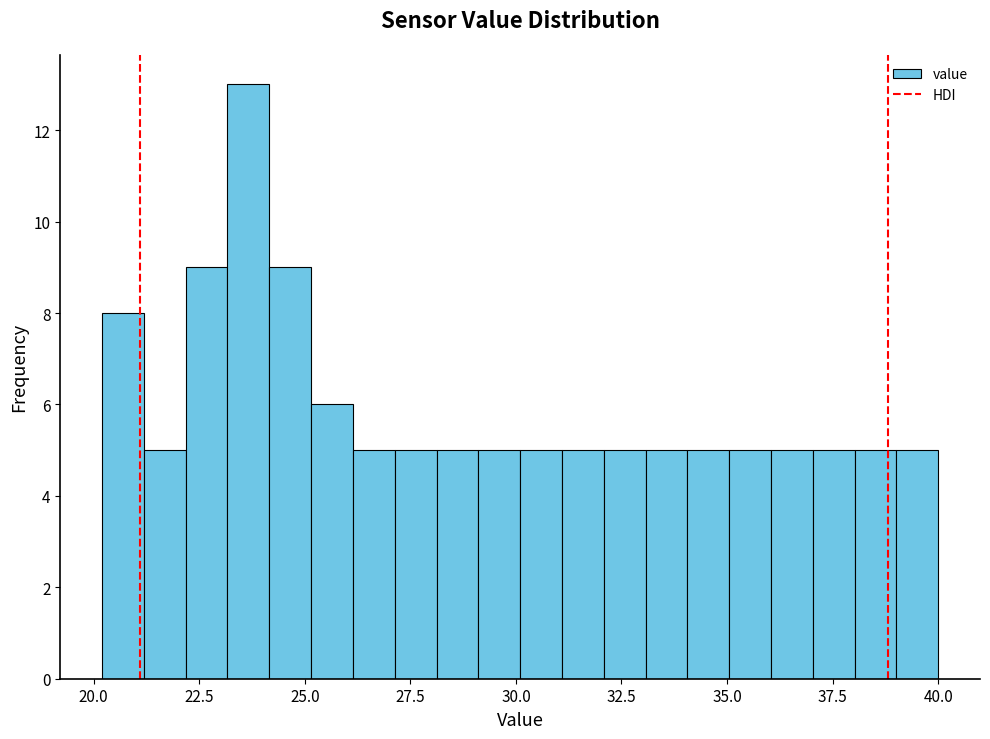

Read against the x-axis, roughly where is the centre of the tallest bar?

23.5